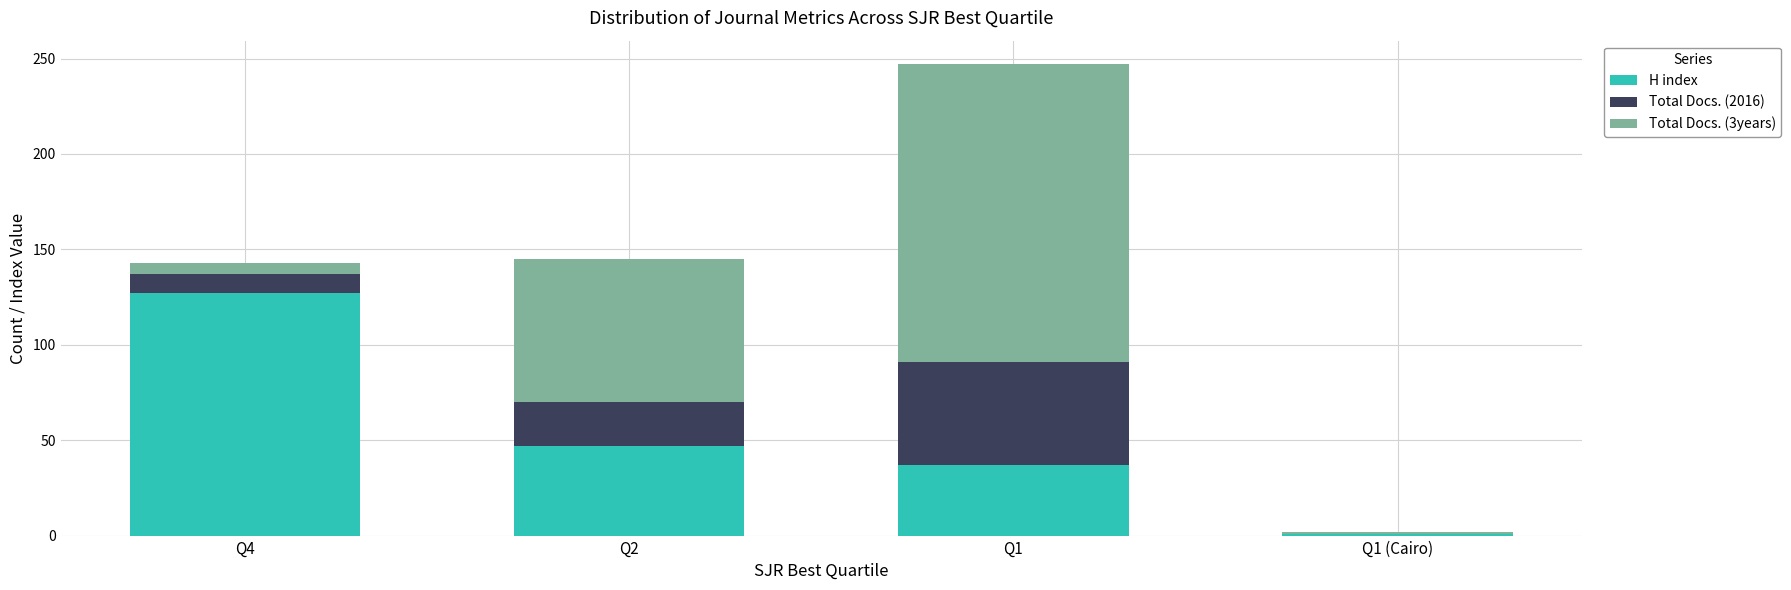

At which category is the sum across all series the highest?

Q1